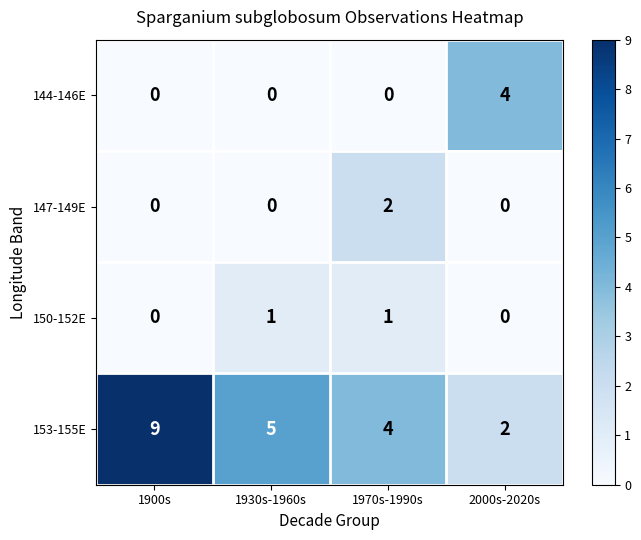

What is the sum of all 144-146E values?

4